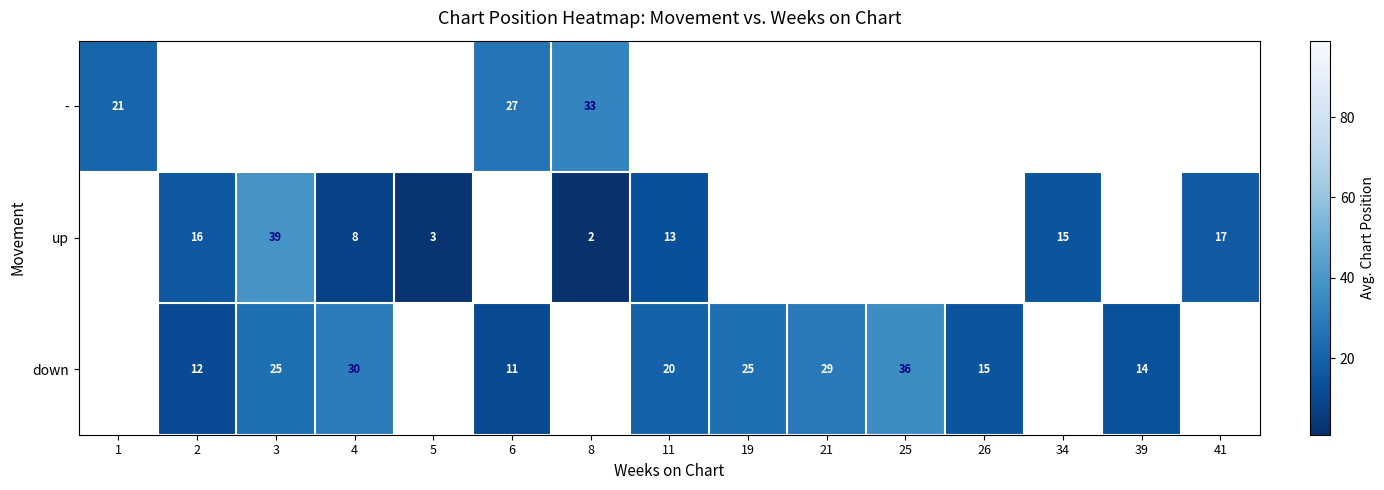

Is the value of down at 21 greater than the value of up at 11?

Yes